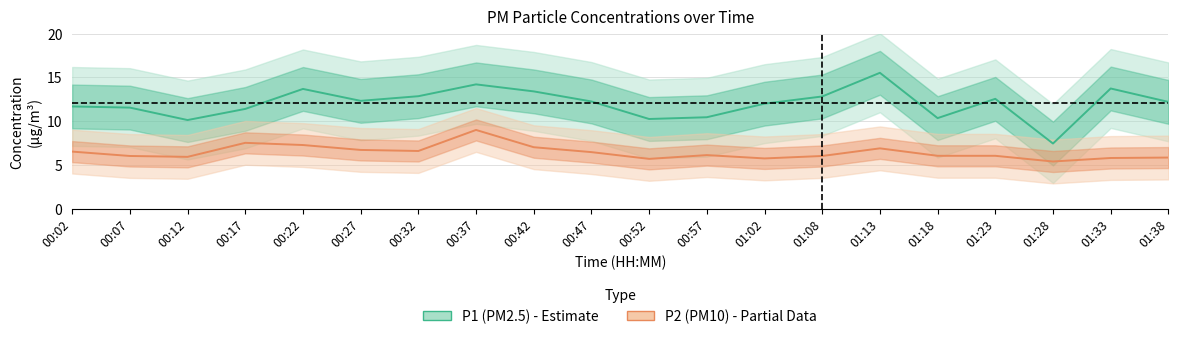

How many lines are shown in the chart?

2